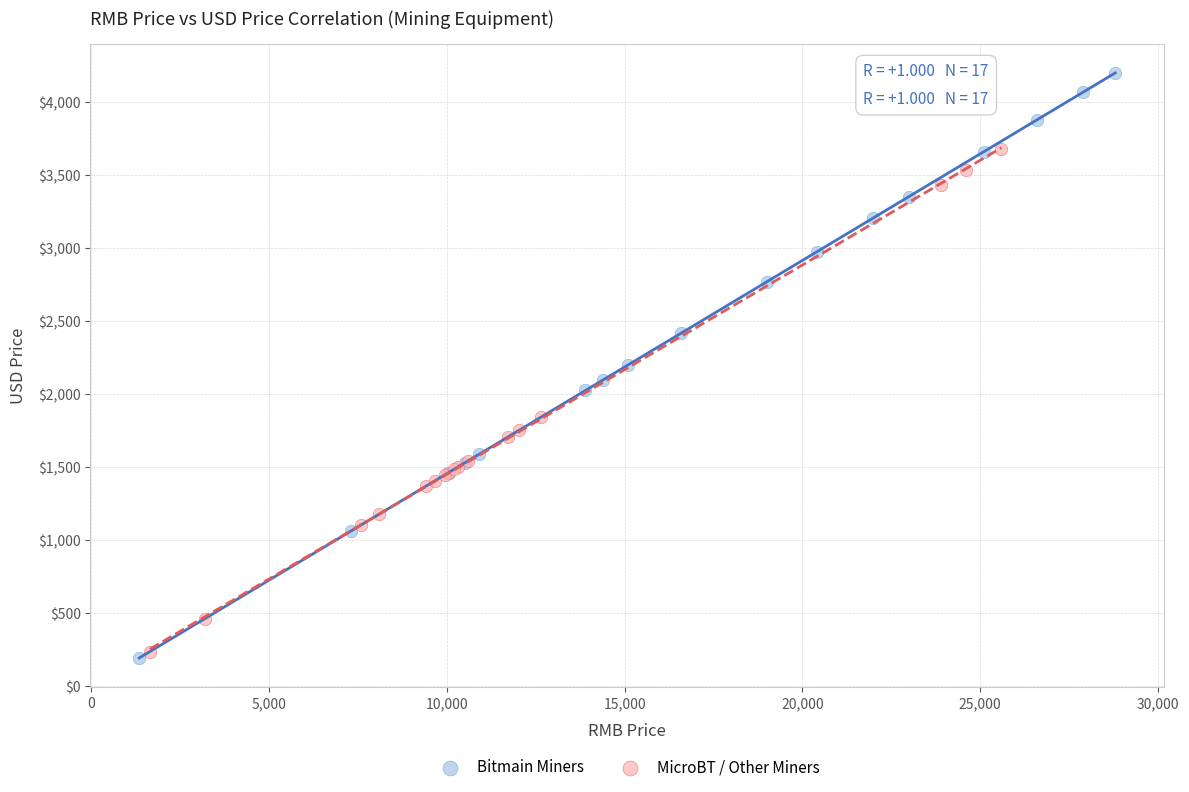

Which series reaches the maximum Y coordinate?

Bitmain Miners